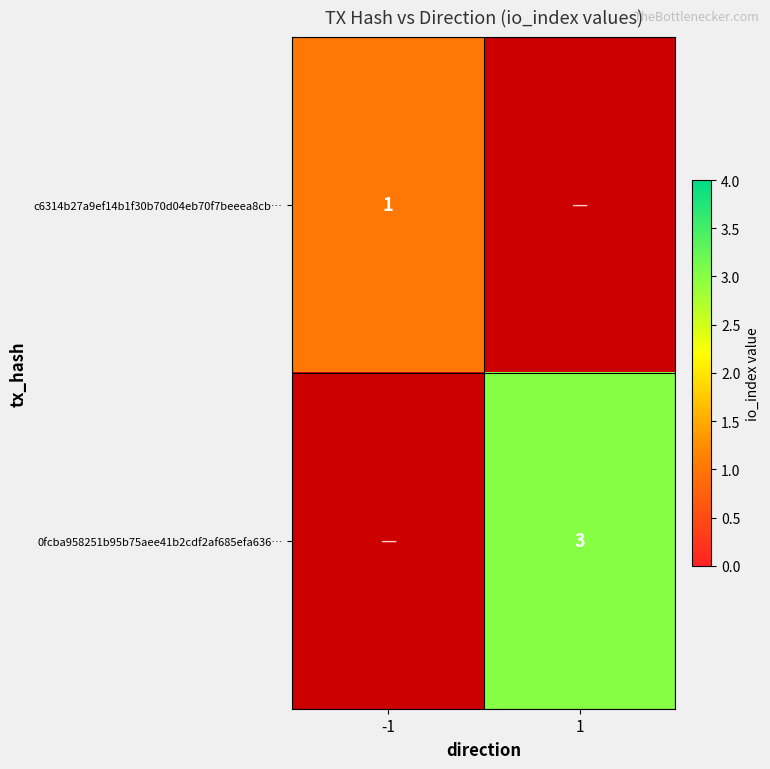

Is it true that 0fcba958251b95b75aee41b2cdf2af685efa636… equals 3 at 1?

True